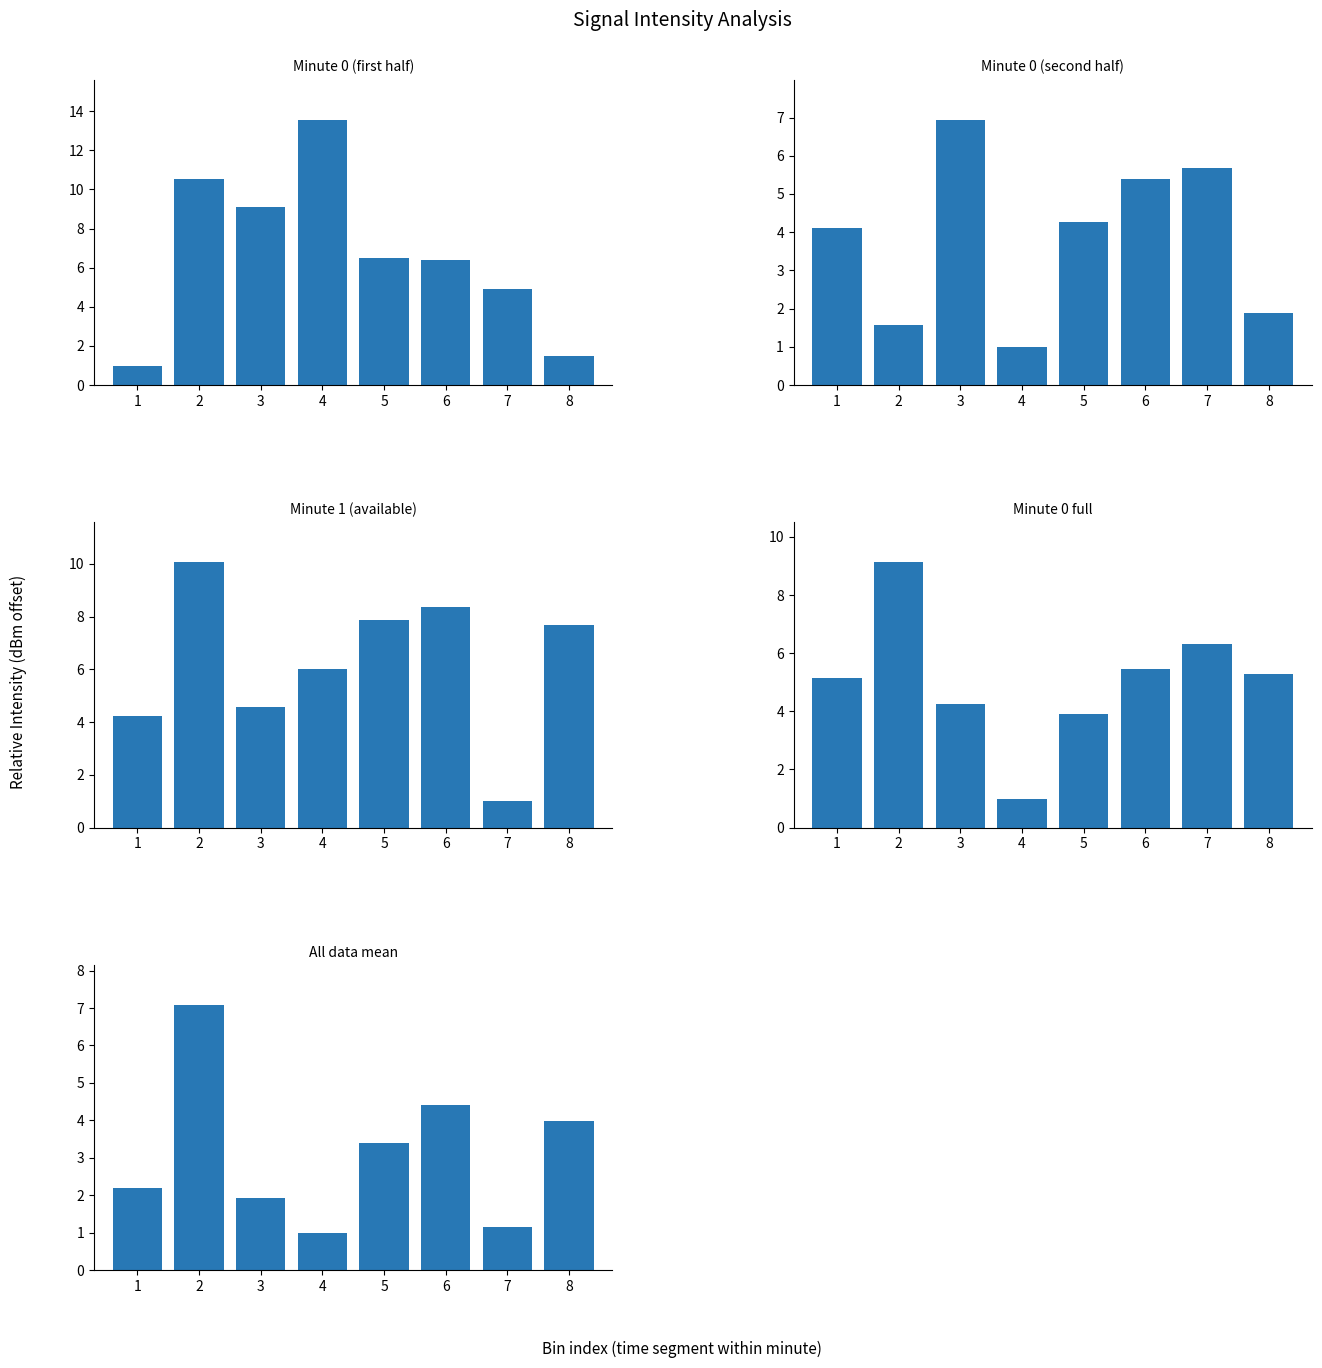

Between 2 and 7, which series saw the biggest shift?

Minute 1 (available)